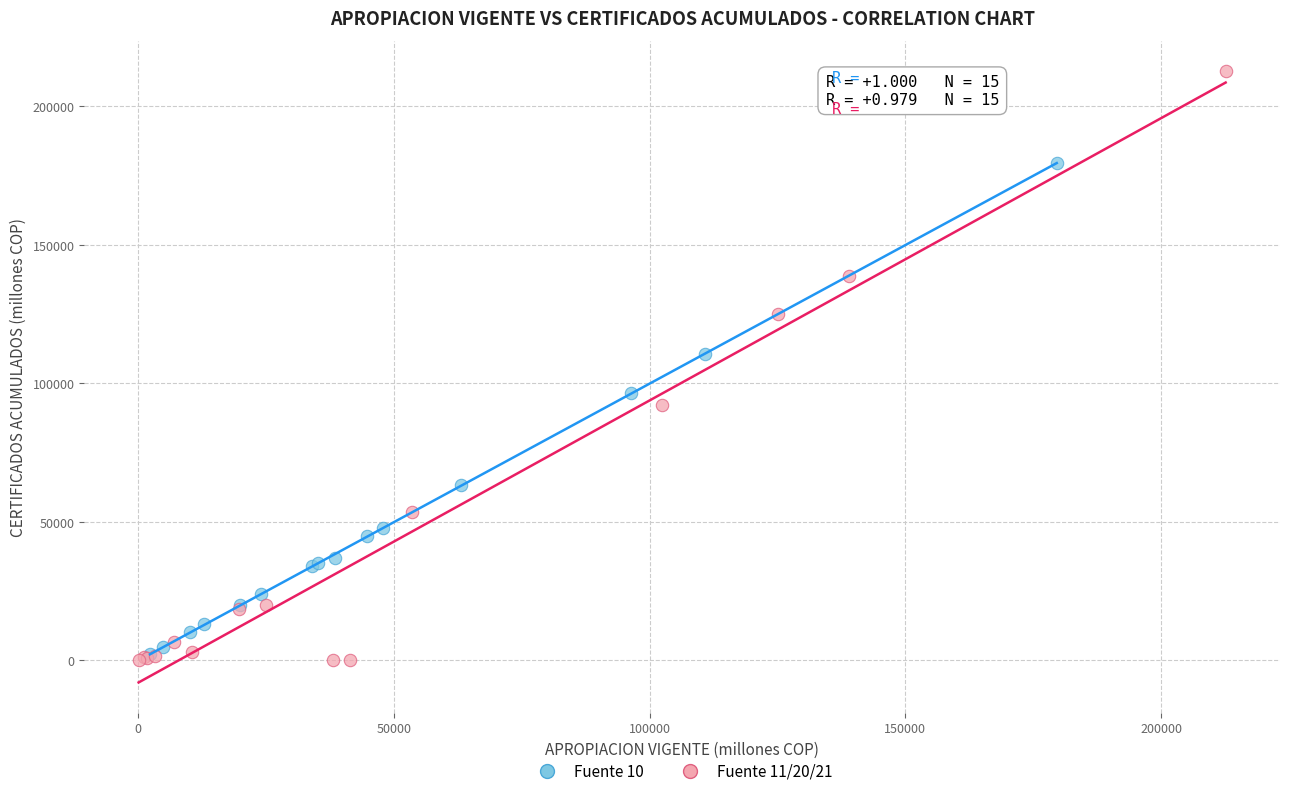

Which series contains the highest Y value?

Fuente 11/20/21